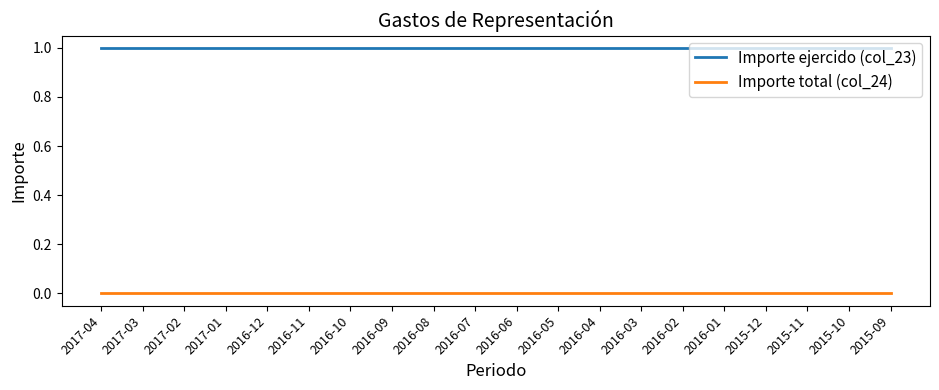

How many series are shown in this chart?

2